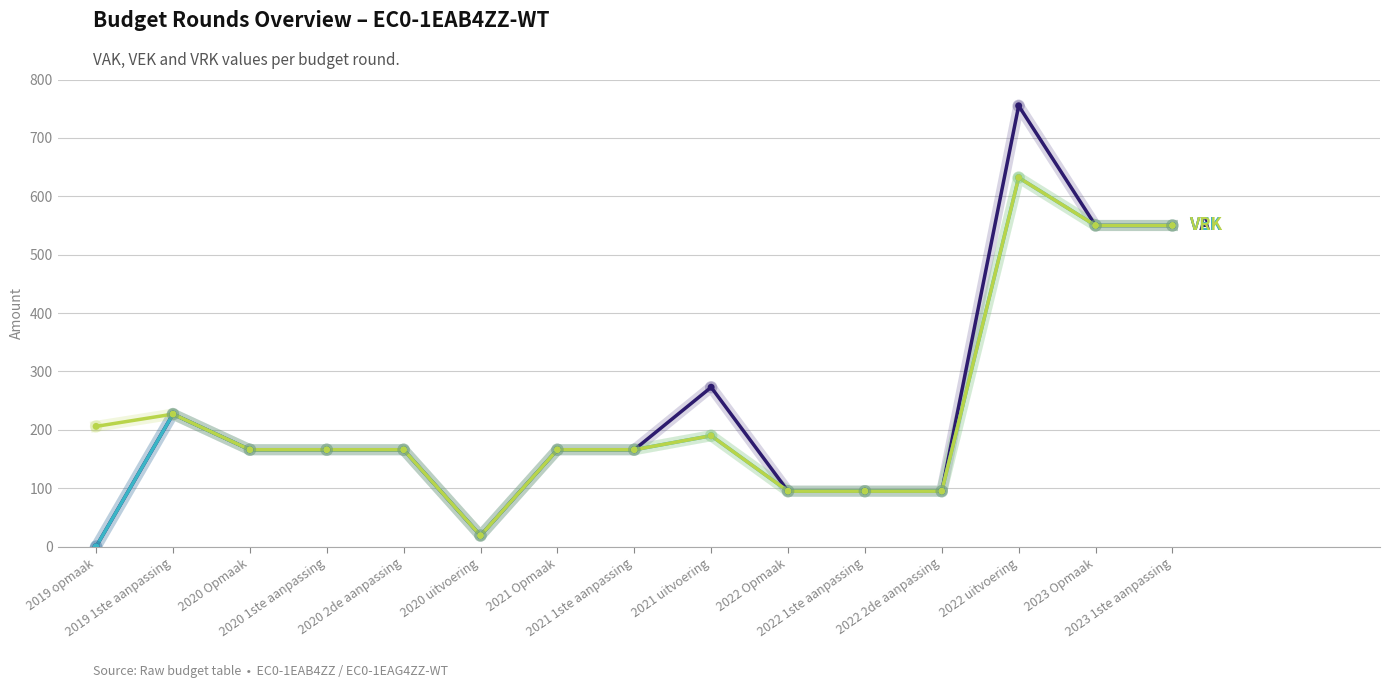

What is the total value across all series at 2023 Opmaak?

1650